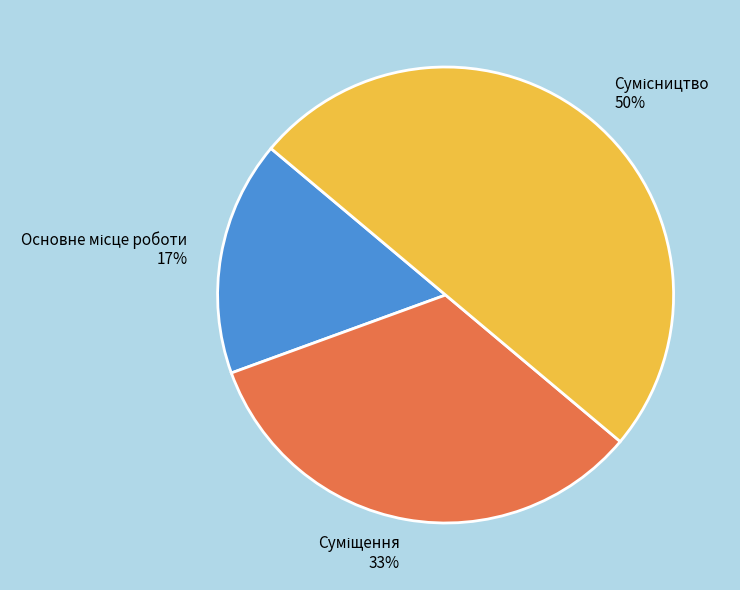

To the nearest percent, what is the difference between the largest and smallest slice percentages?

33%